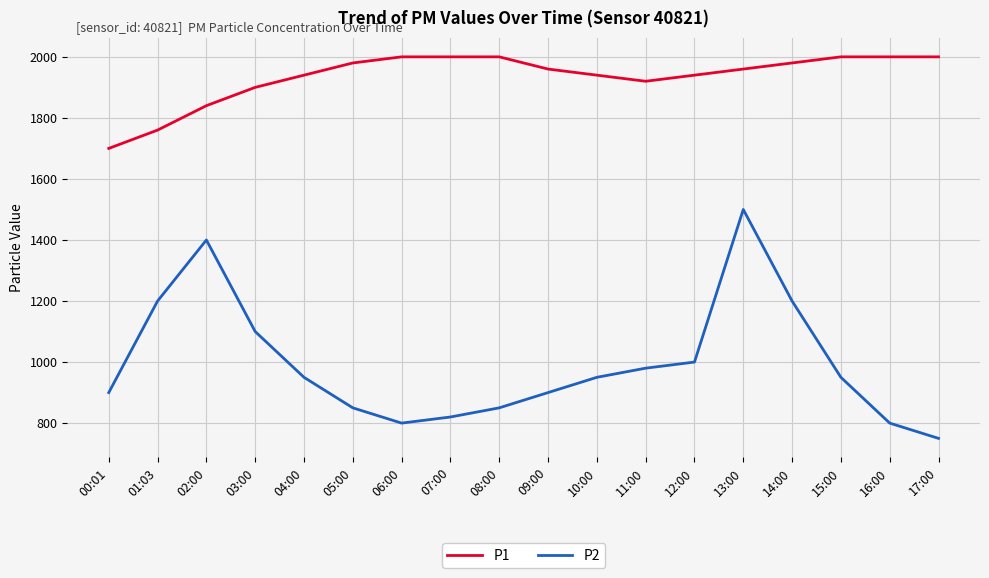

What is the difference between the second highest and second lowest values in the P2 series?

599.9